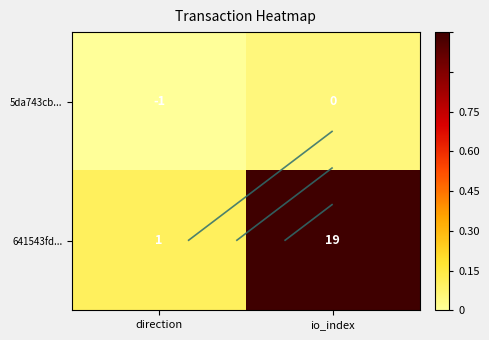

Between direction and io_index, which series saw the biggest shift?

641543fd...